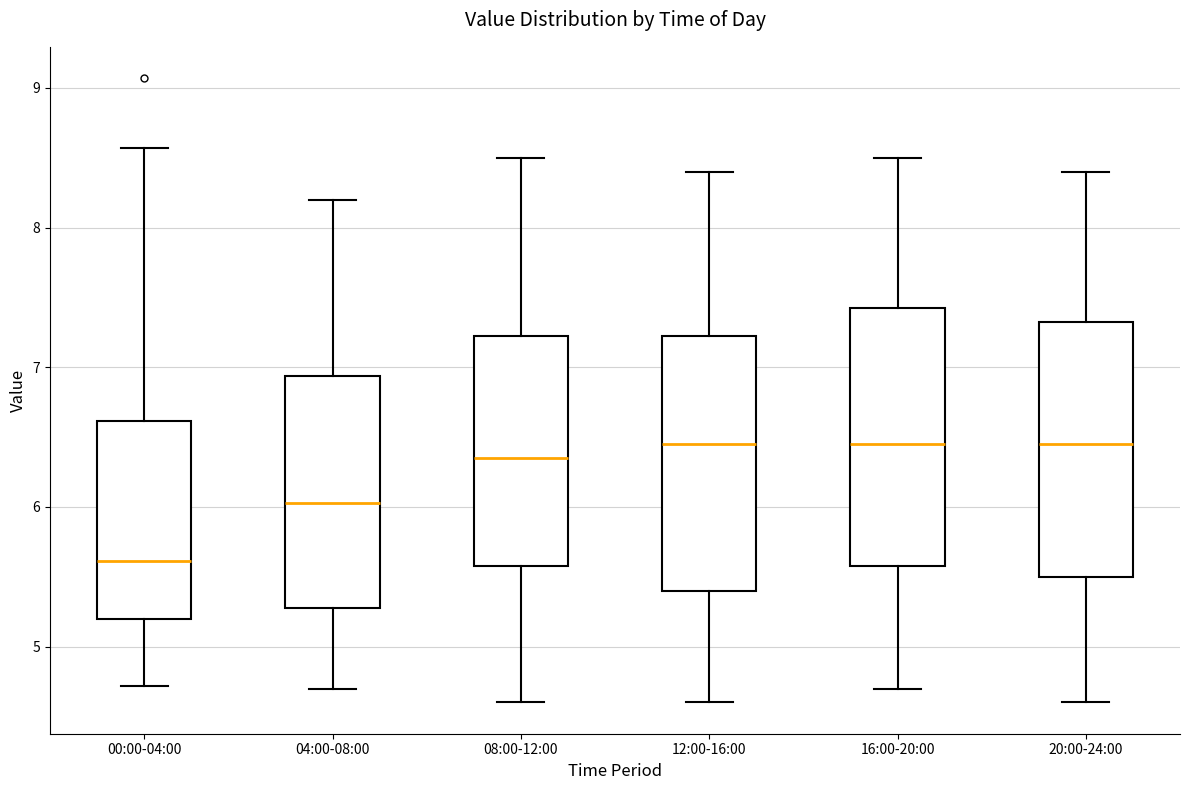

Reading left to right, transcribe this box plot: for each box, give where its median line is, the range the box spans, and where its two whiskers end, as read against the y-axis. The values are not printed on the chart, so give them approximately, as read against the axis.

00:00-04:00: median 5.6, box 5.2 to 6.6, whiskers 4.7 to 8.6
04:00-08:00: median 6.0, box 5.3 to 6.9, whiskers 4.7 to 8.2
08:00-12:00: median 6.4, box 5.6 to 7.2, whiskers 4.6 to 8.5
12:00-16:00: median 6.5, box 5.4 to 7.2, whiskers 4.6 to 8.4
16:00-20:00: median 6.5, box 5.6 to 7.4, whiskers 4.7 to 8.5
20:00-24:00: median 6.5, box 5.5 to 7.3, whiskers 4.6 to 8.4